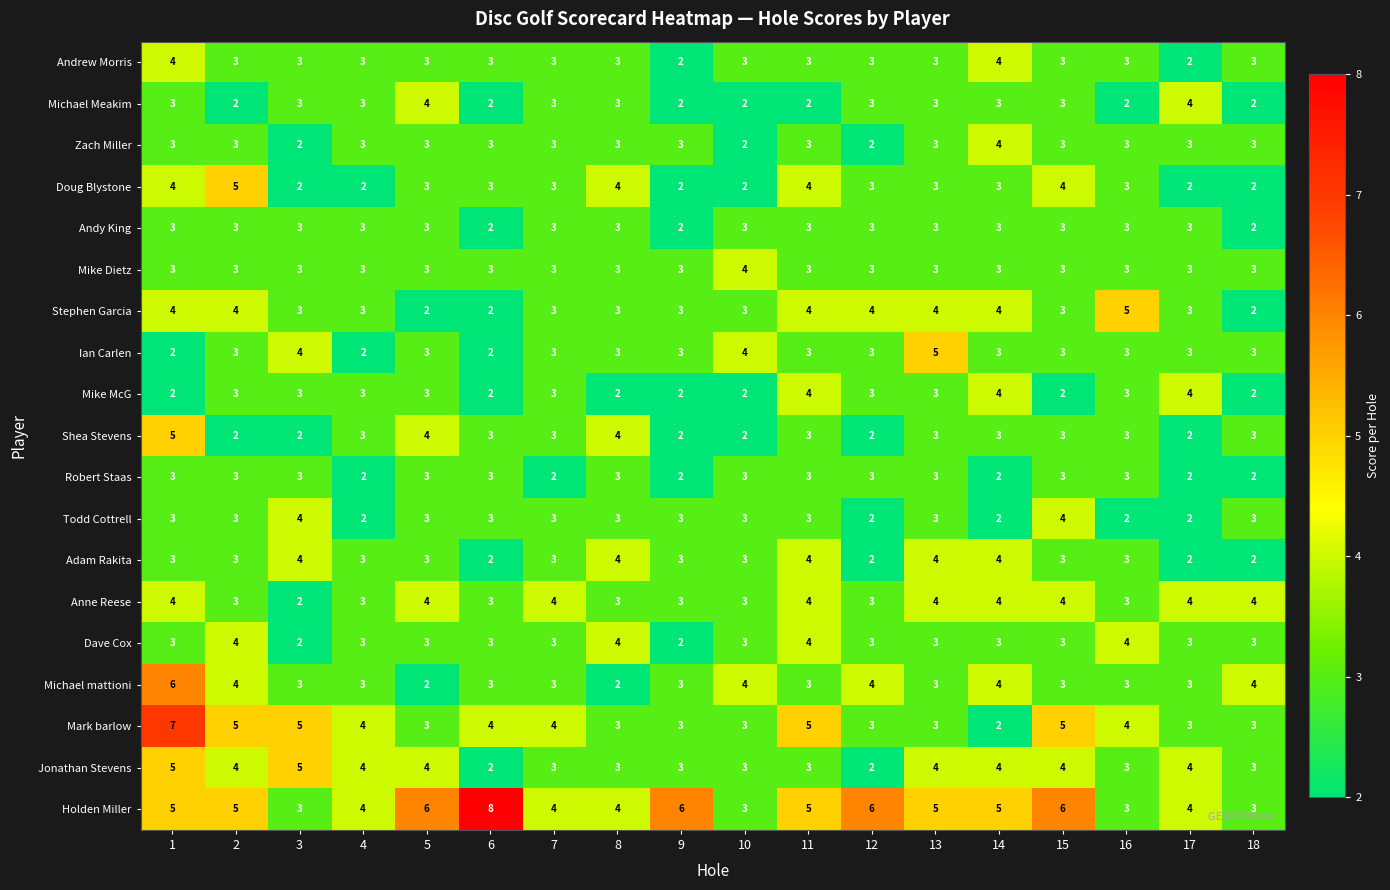

Which label corresponds to the largest value in the chart?

6